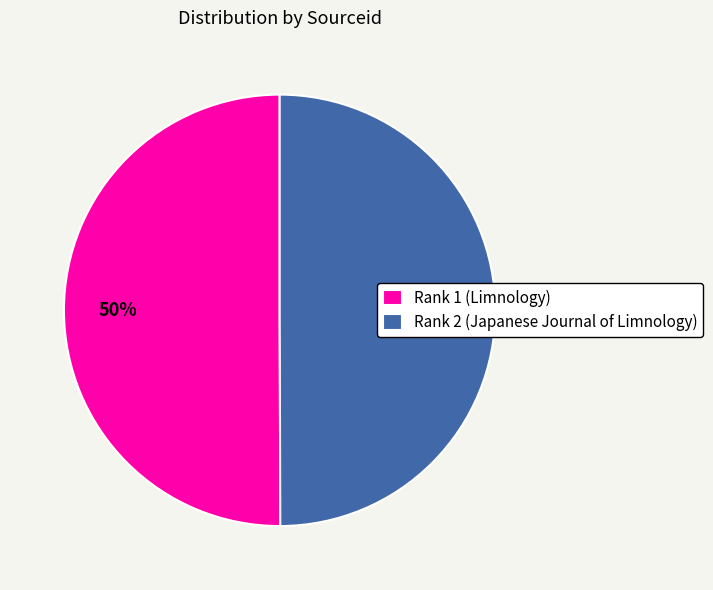

Do Rank 1 (Limnology) and Rank 2 (Japanese Journal of Limnology) together represent more than half of the pie?

Yes